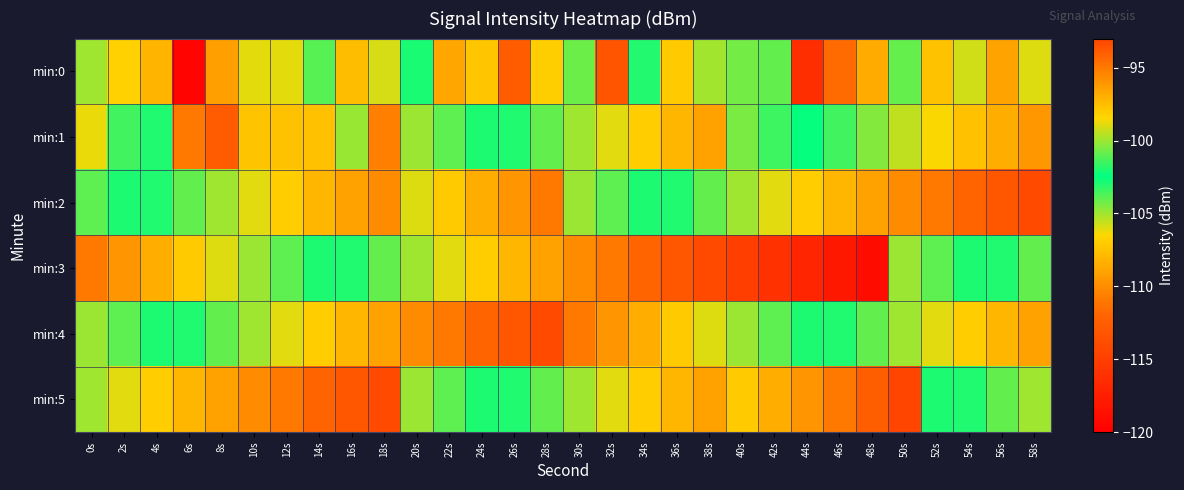

What is the difference between the highest and lowest values at 24s?

15.0